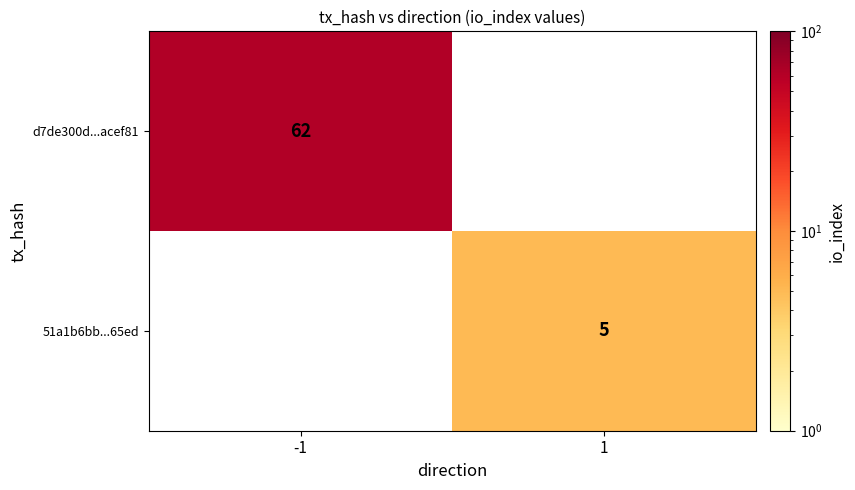

How many distinct data groups are displayed?

2